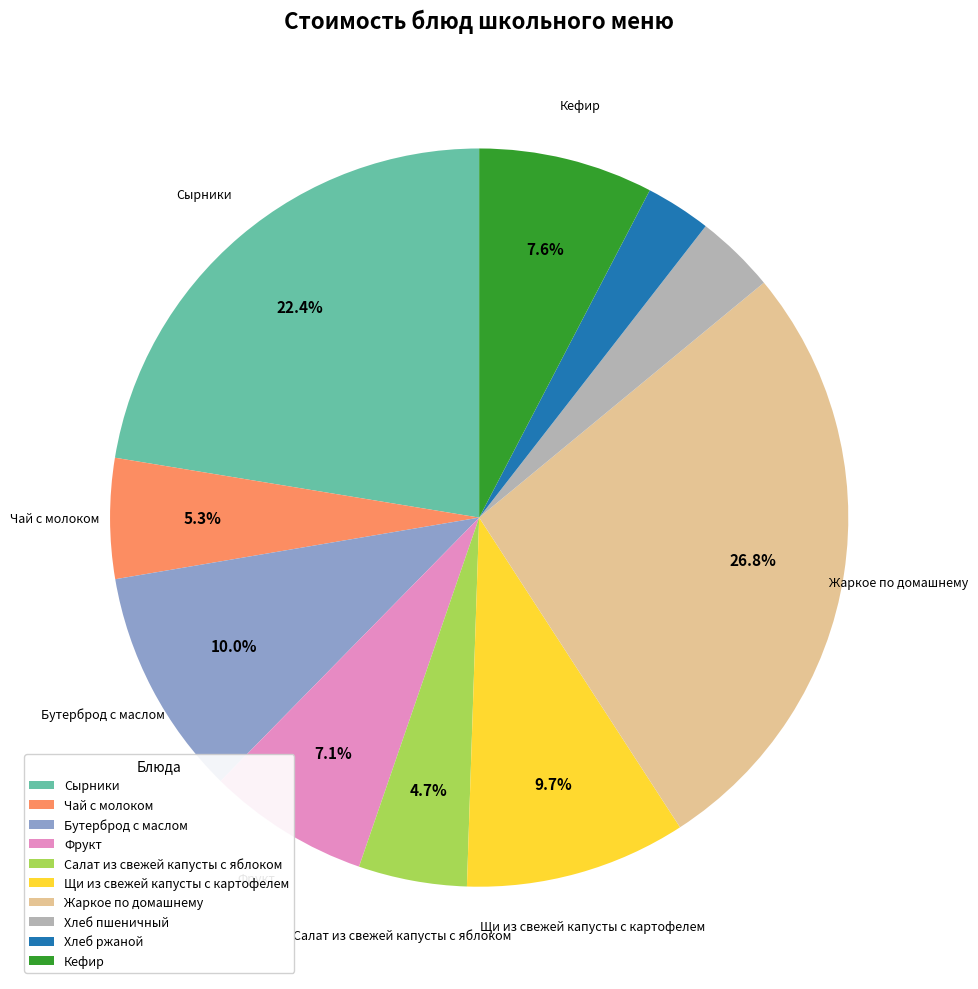

Between Кефир and Хлеб пшеничный, which is larger?

Кефир